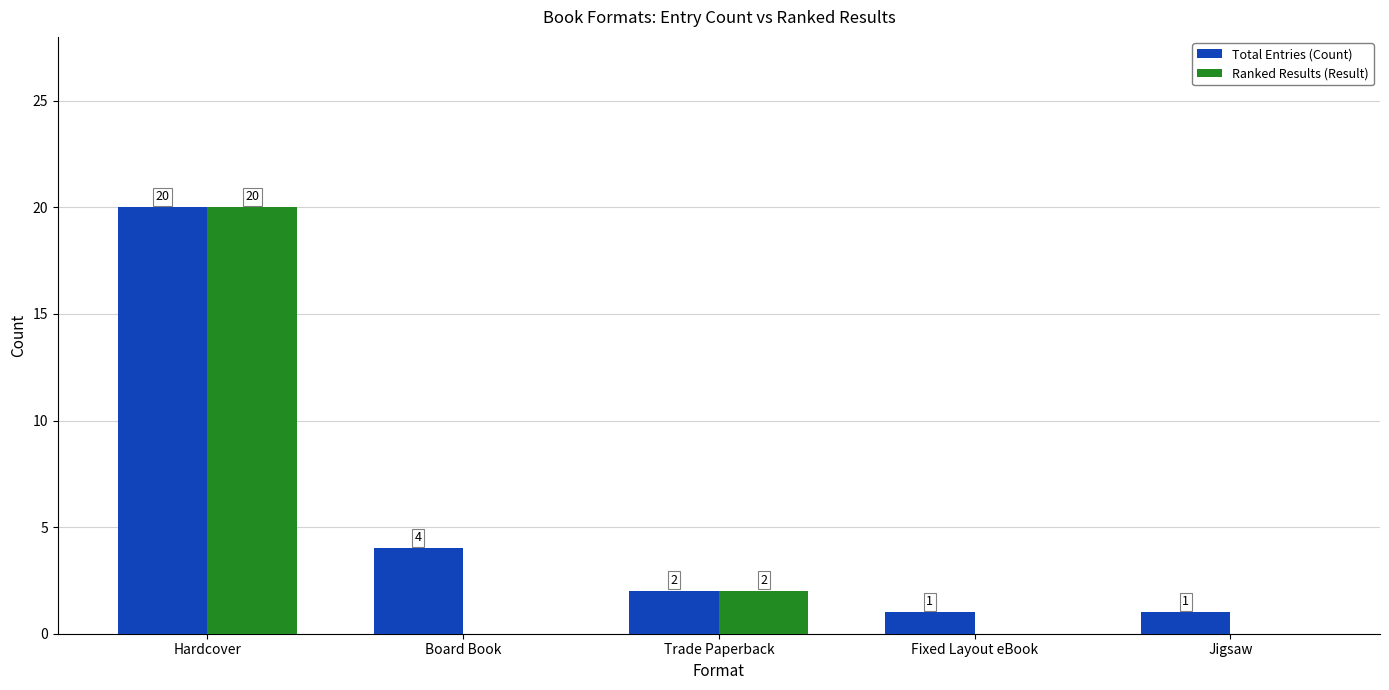

Which label corresponds to the largest value in the chart?

Hardcover